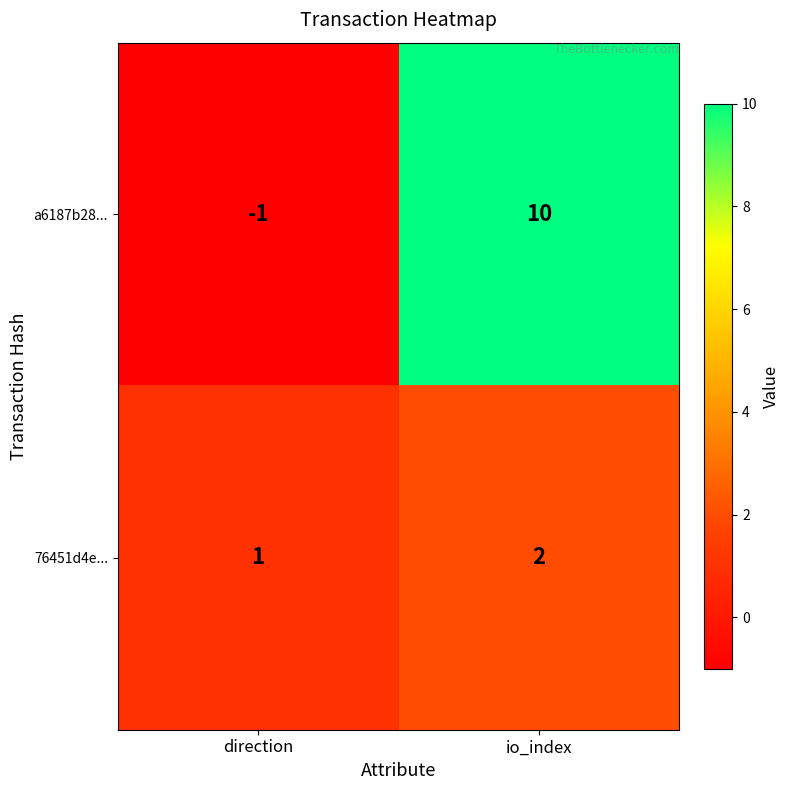

What value does the a6187b28... series have at io_index, to the nearest 5?

10